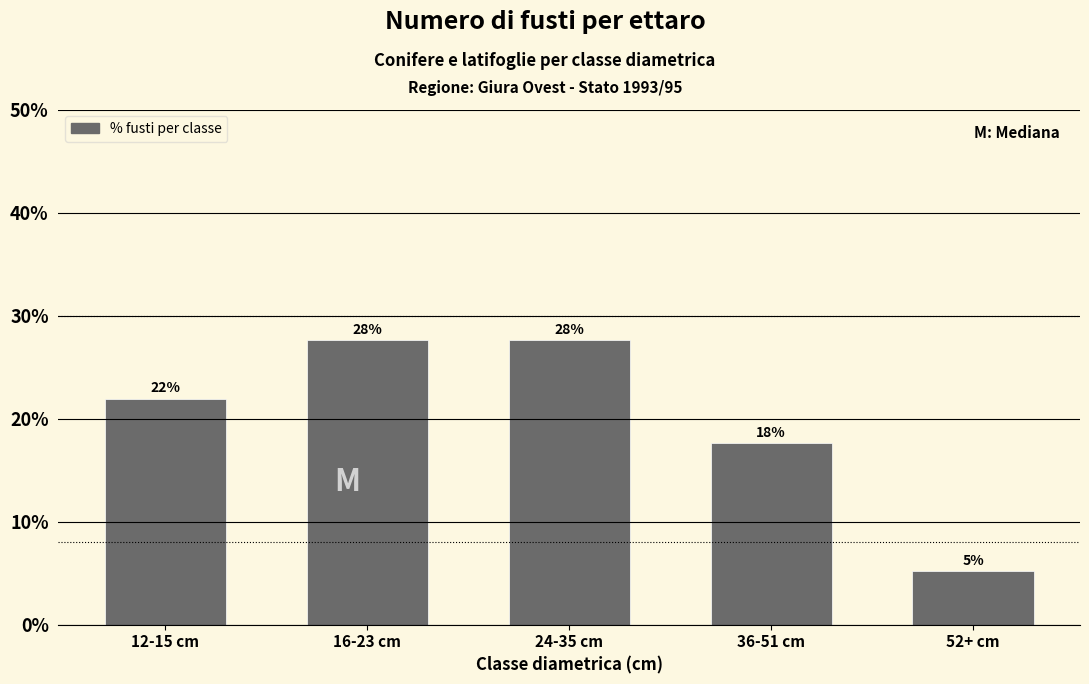

How many bars are there in total?

5